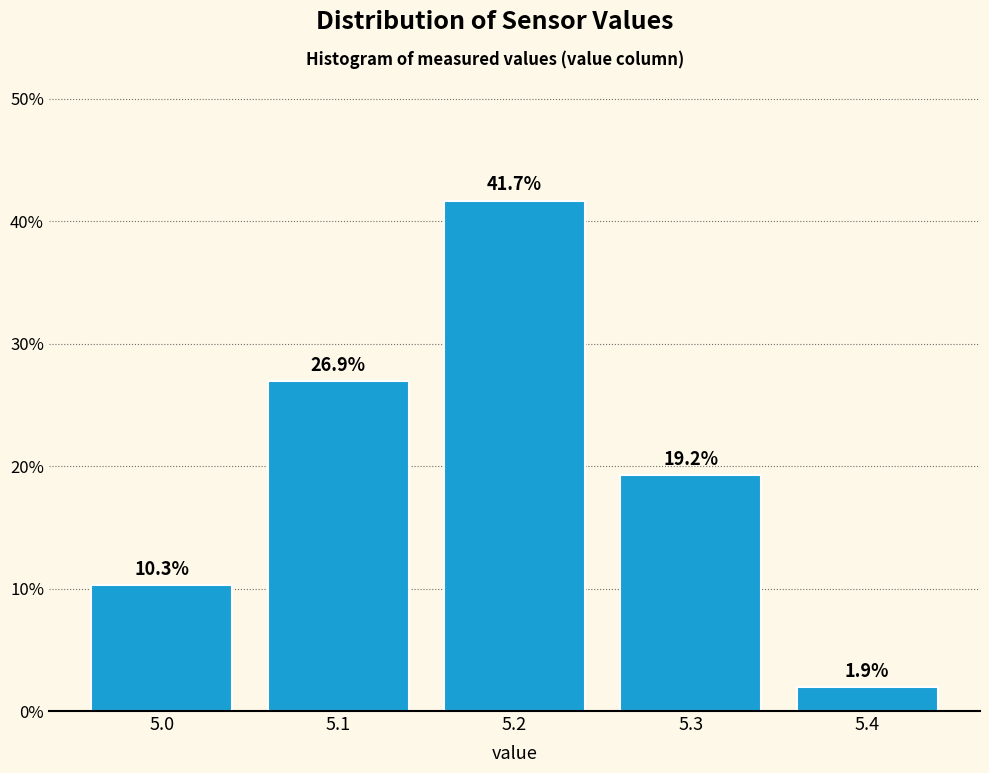

Reading left to right, what are all the values shown in this chart?

5.0=10.3	5.1=26.9	5.2=41.7	5.3=19.2	5.4=1.9